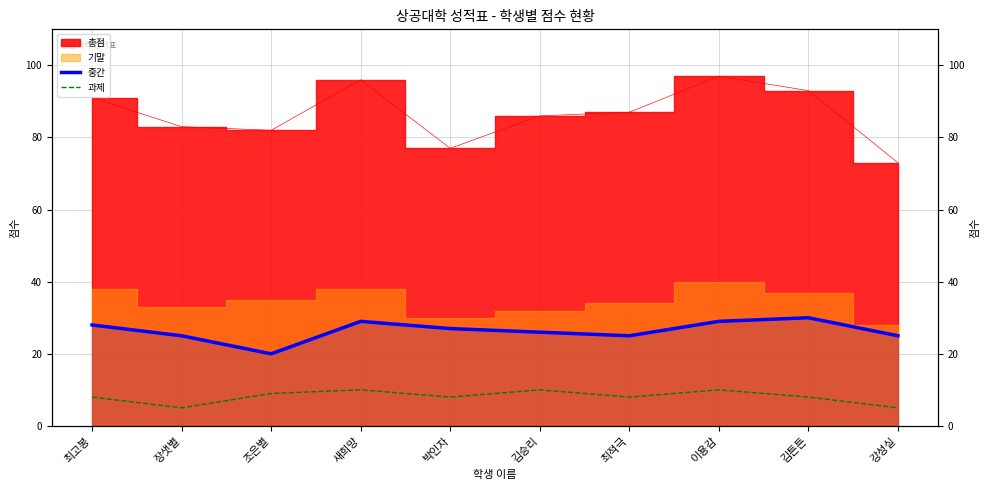

Is it true that 과제 equals 8 at 최고봉?

True